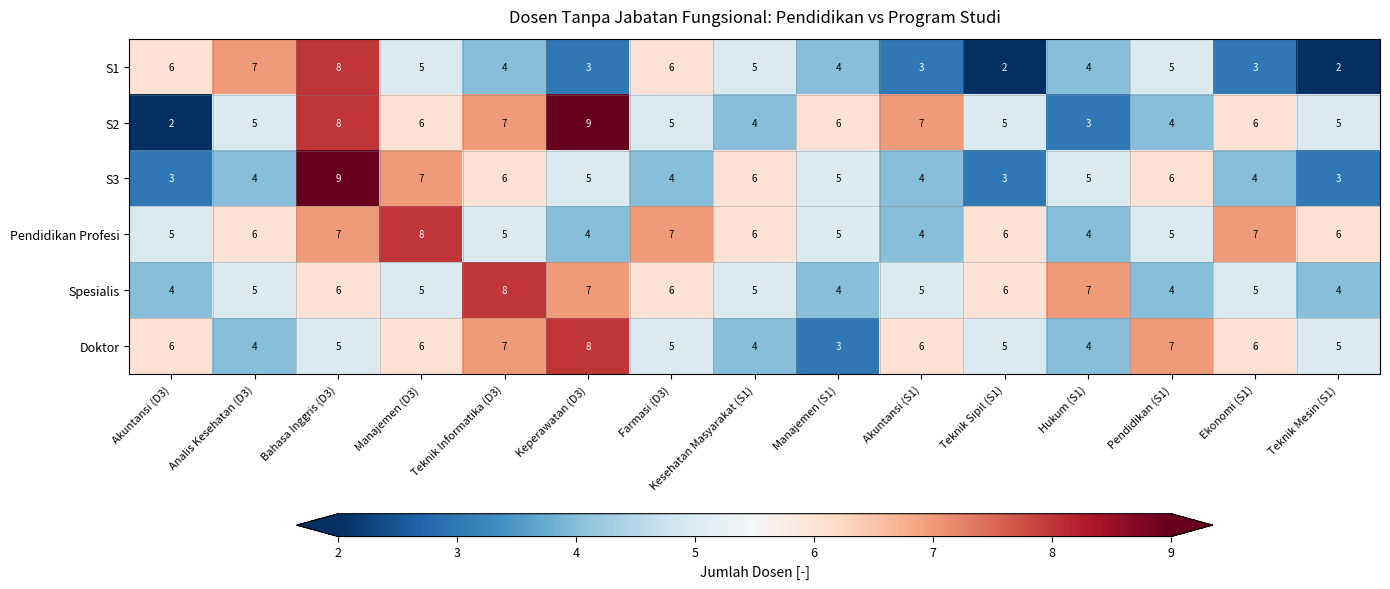

What is the difference between the second highest and minimum values in the S2 series?

6